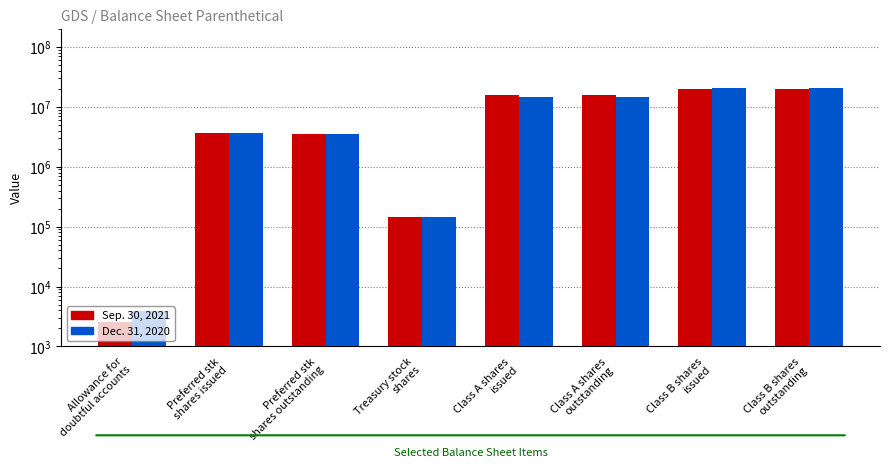

How many groups of bars are there?

8